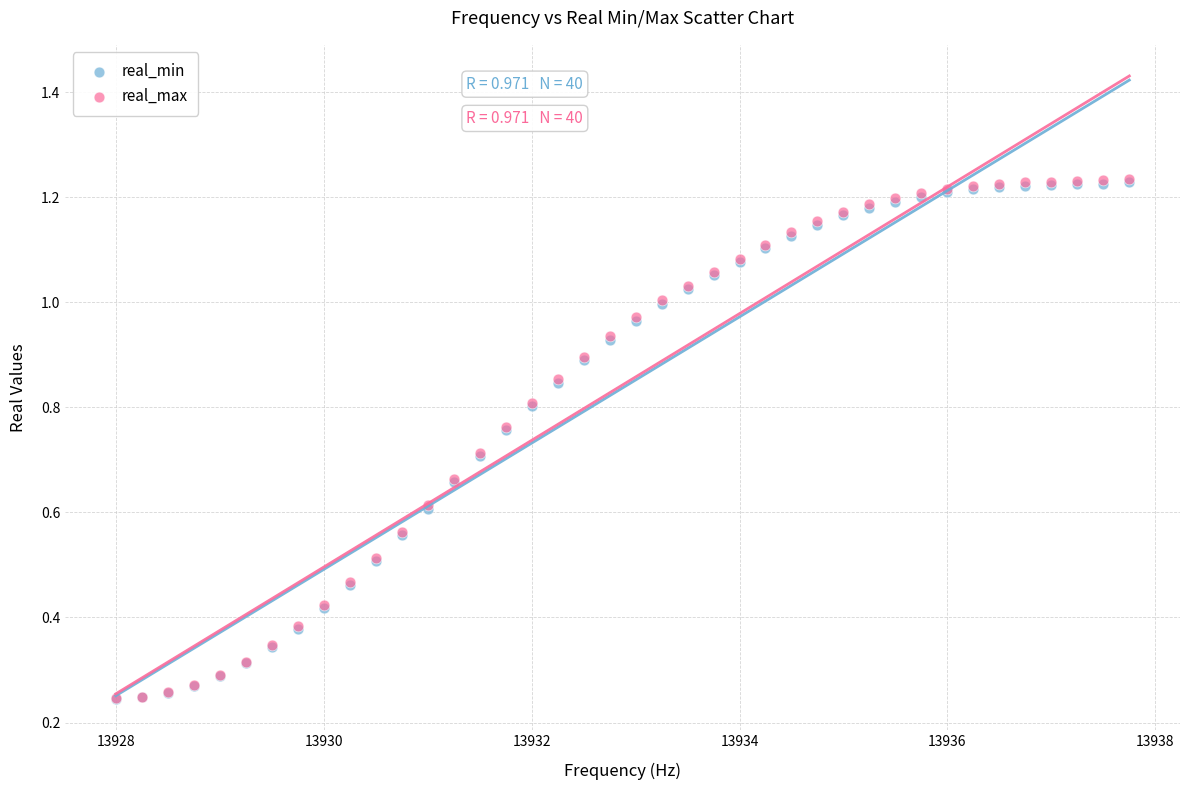

What are all the series names shown in the legend?

real_min, real_max